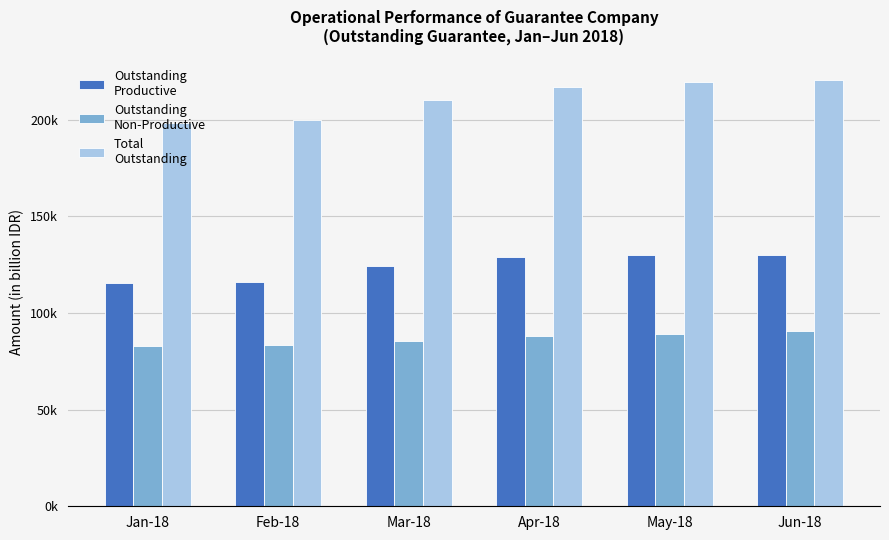

Are the bars horizontal?

No